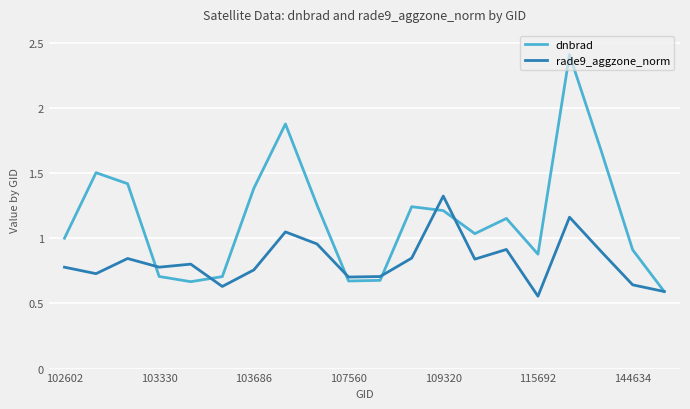

Rank the series by their average value, from highest to lowest.

dnbrad, rade9_aggzone_norm